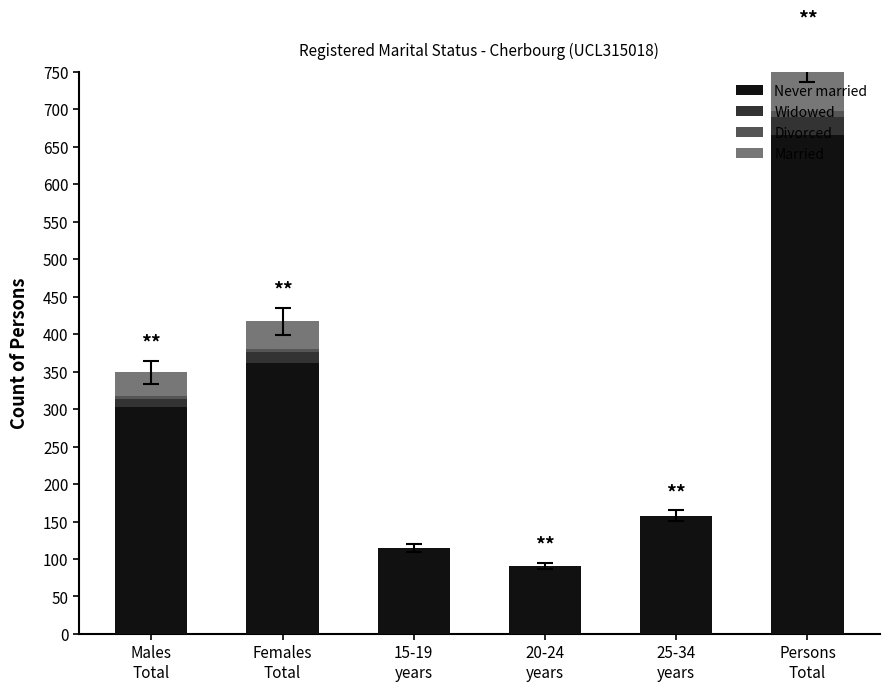

How many Widowed values are between 0 and 14?

5